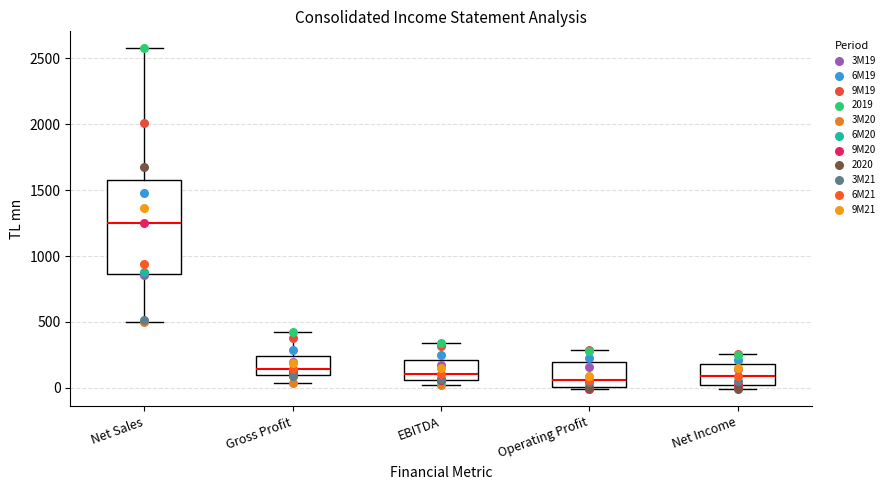

Which box's median line is the highest?

Net Sales